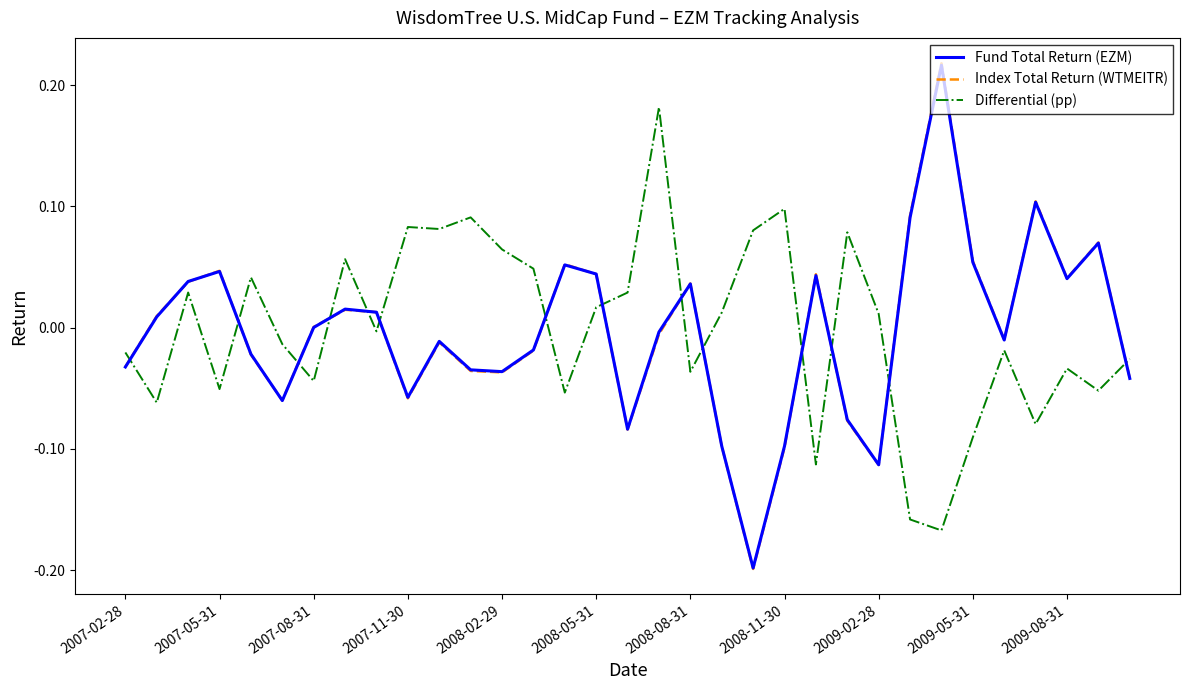

True or false: Fund Total Return (EZM) and Differential (pp) cross at least once.

True